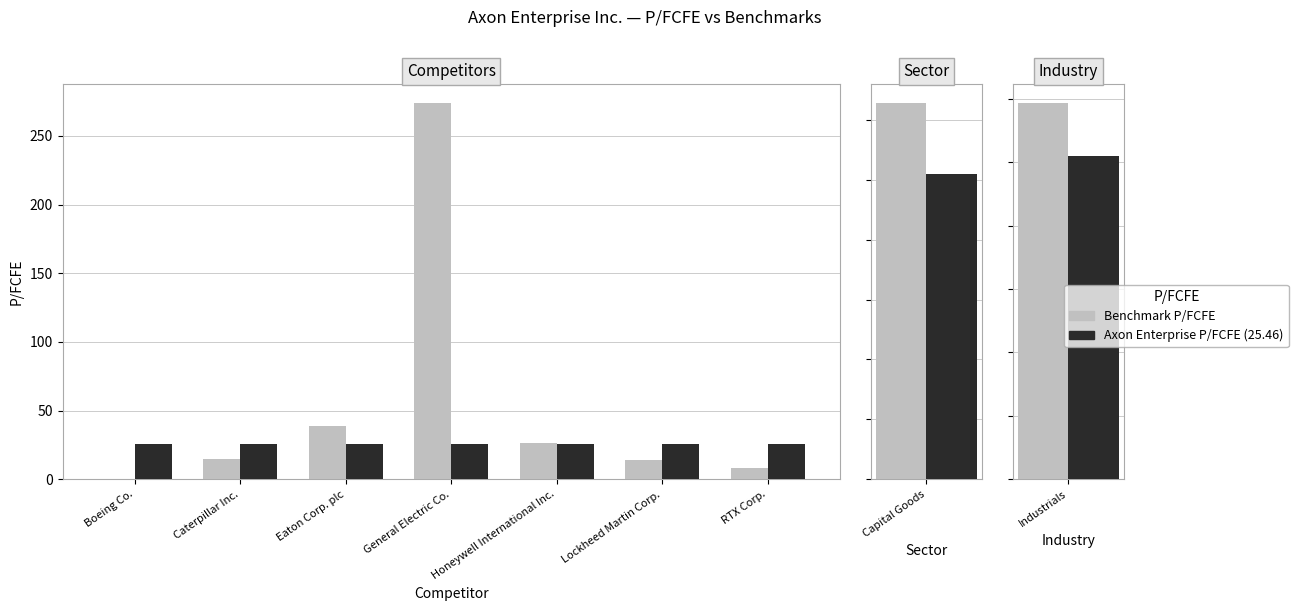

Are the bars grouped side by side (vs. stacked)?

Yes